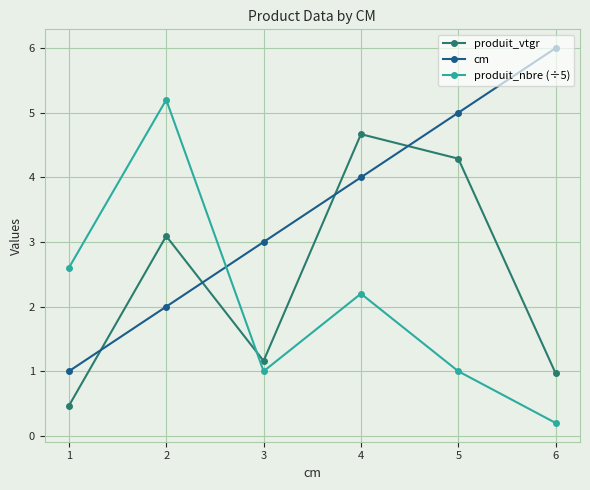

What is the greatest value displayed?

6.0